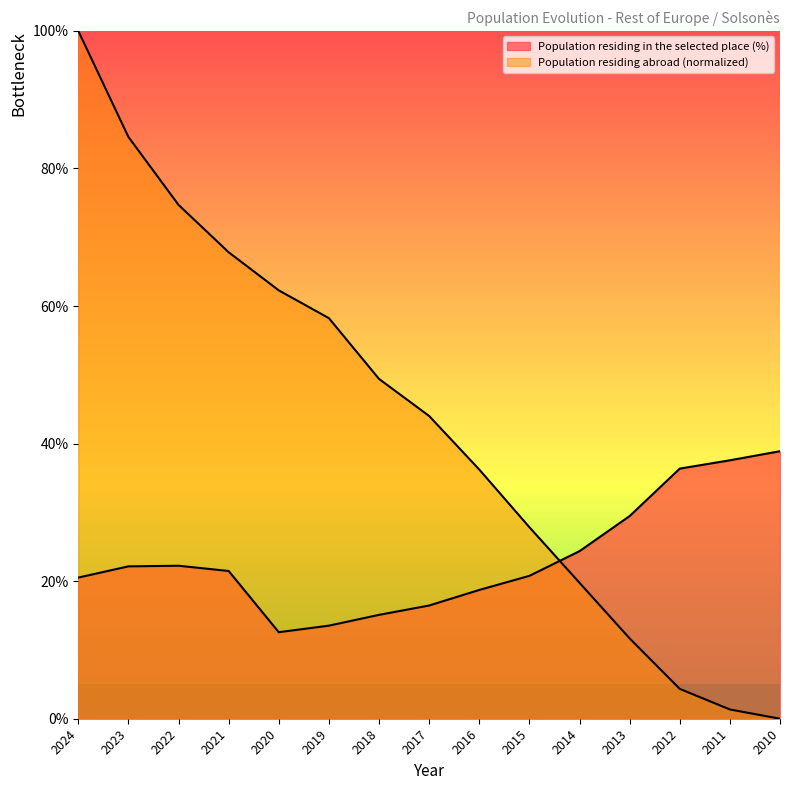

Which category has the lowest value in the Population residing in the selected place (%) series?

2020